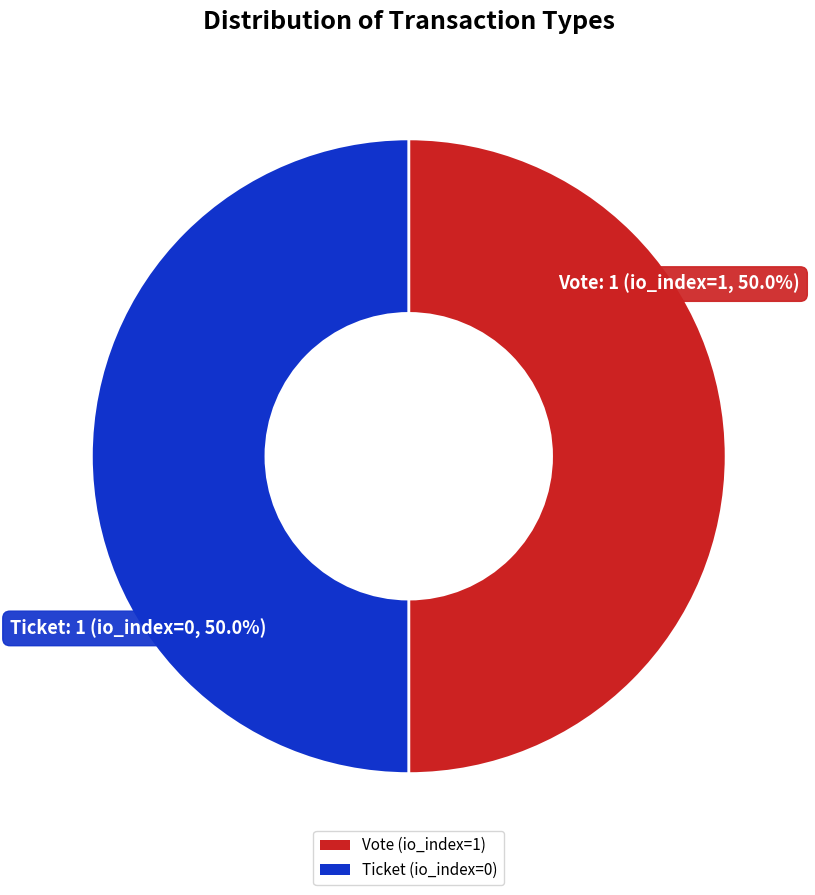

Count the number of slices in the pie.

2